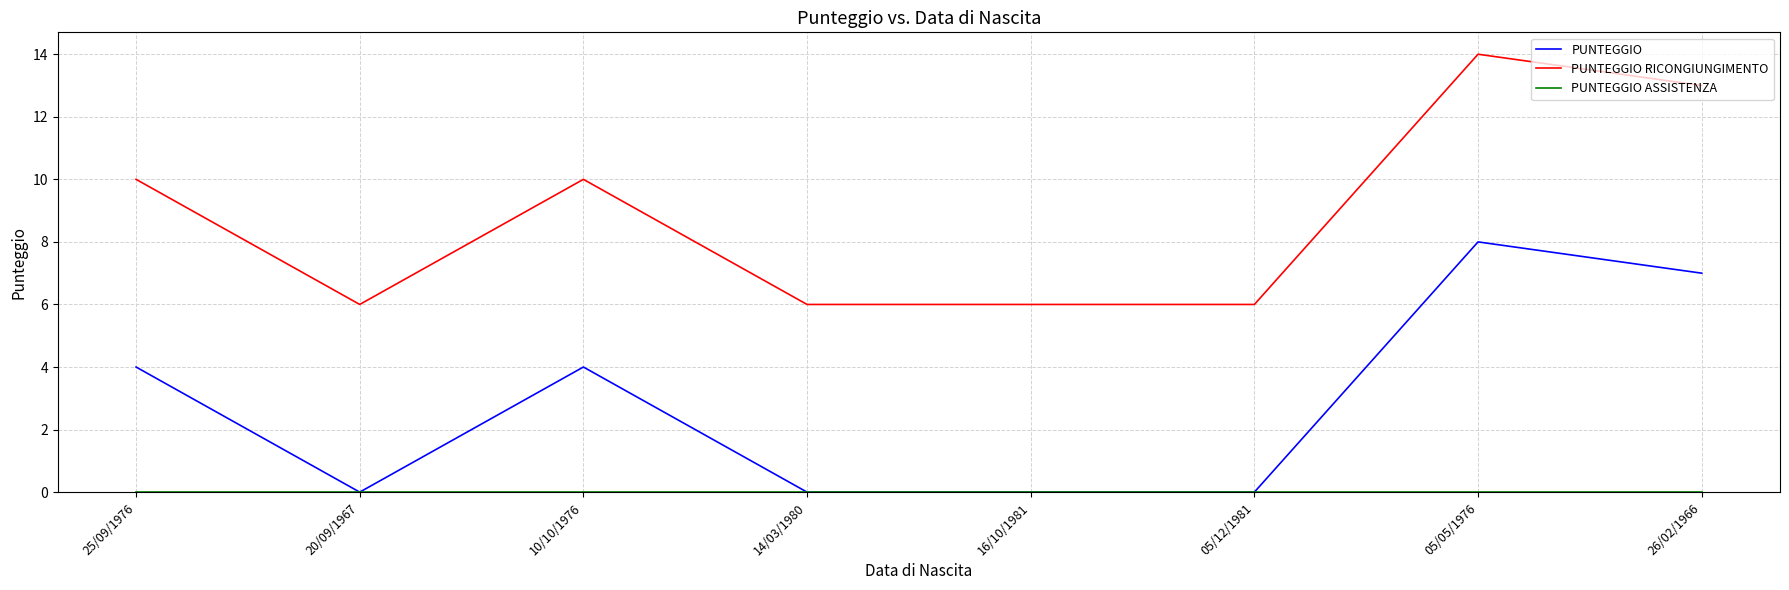

What position from the left is 25/09/1976?

1